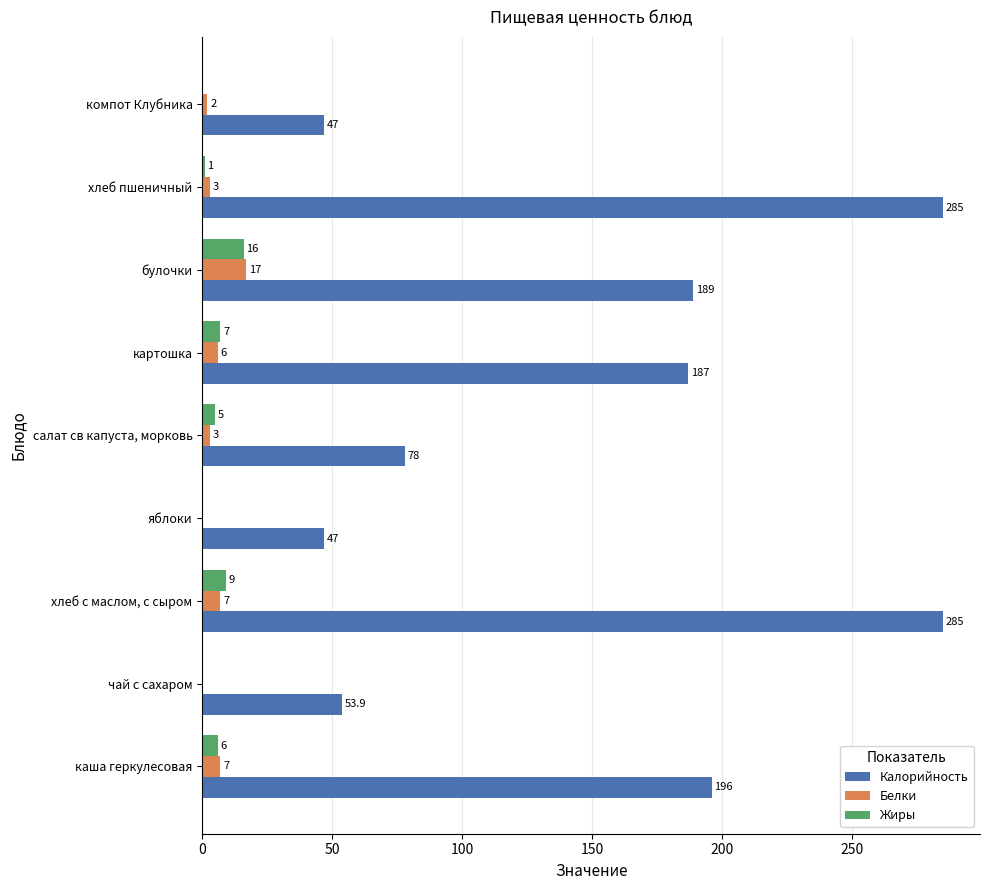

What is the highest value of the Жиры series?

16.0